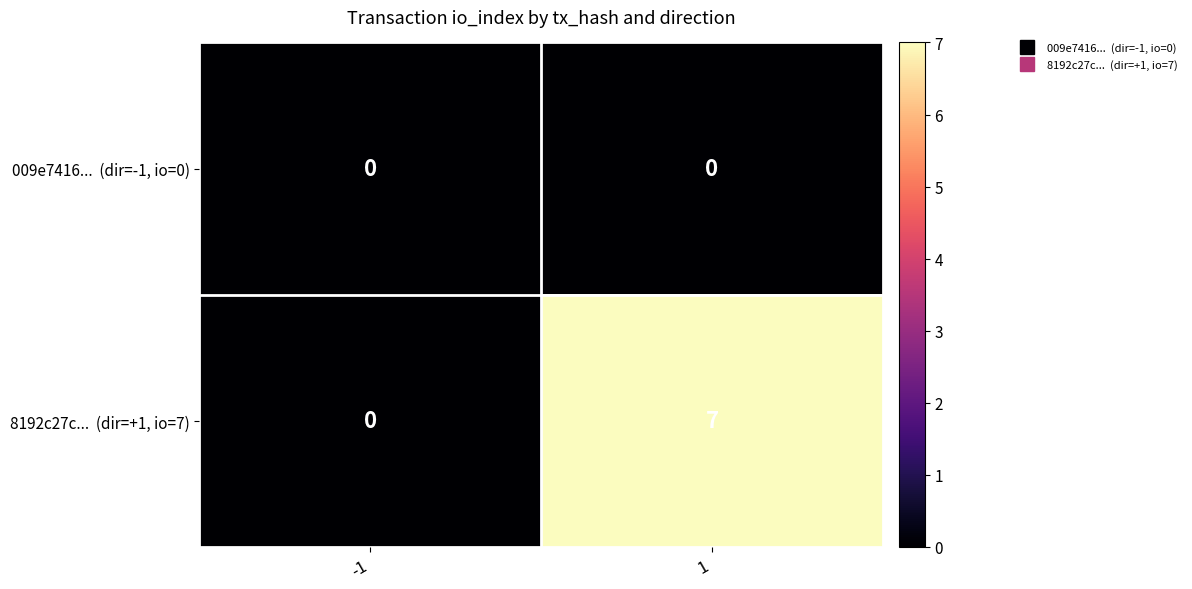

What is the total value across all series at 1?

7